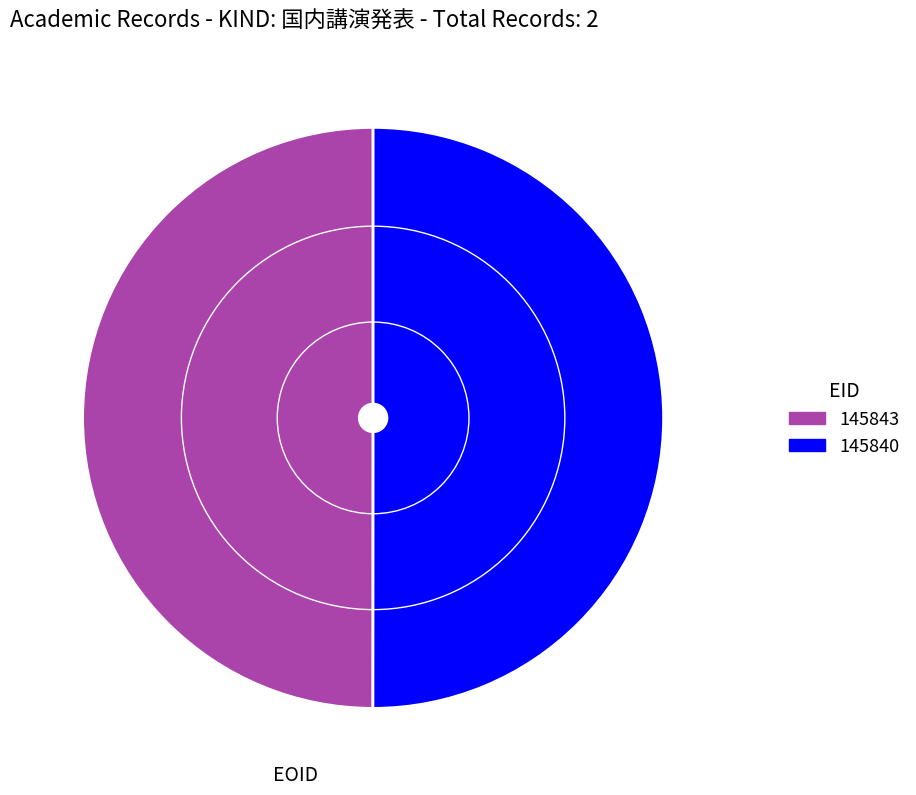

Is it true that 145840 is 60% of the pie?

False